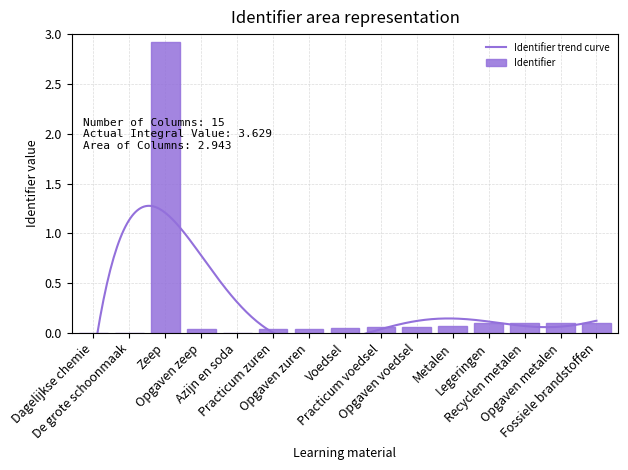

List the labels in order of value, smallest first.

Dagelijkse chemie, De grote schoonmaak, Azijn en soda, Opgaven zeep, Practicum zuren, Opgaven zuren, Voedsel, Practicum voedsel, Opgaven voedsel, Metalen, Legeringen, Recyclen metalen, Opgaven metalen, Fossiele brandstoffen, Zeep